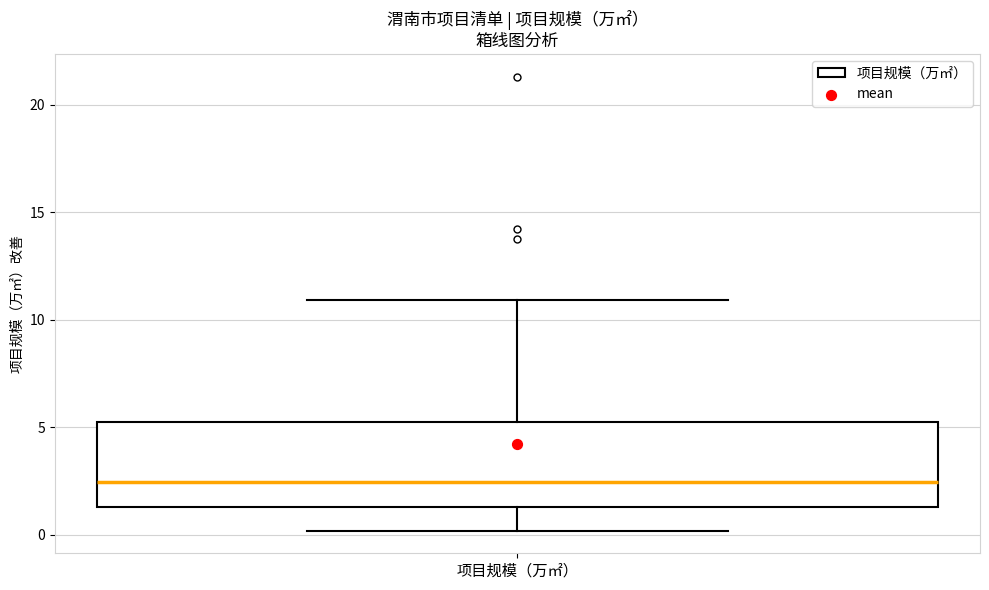

Where does the median line of the box for 项目规模（万㎡） sit on the y-axis? The values are not printed on the chart, so give them approximately, as read against the axis.

2.5